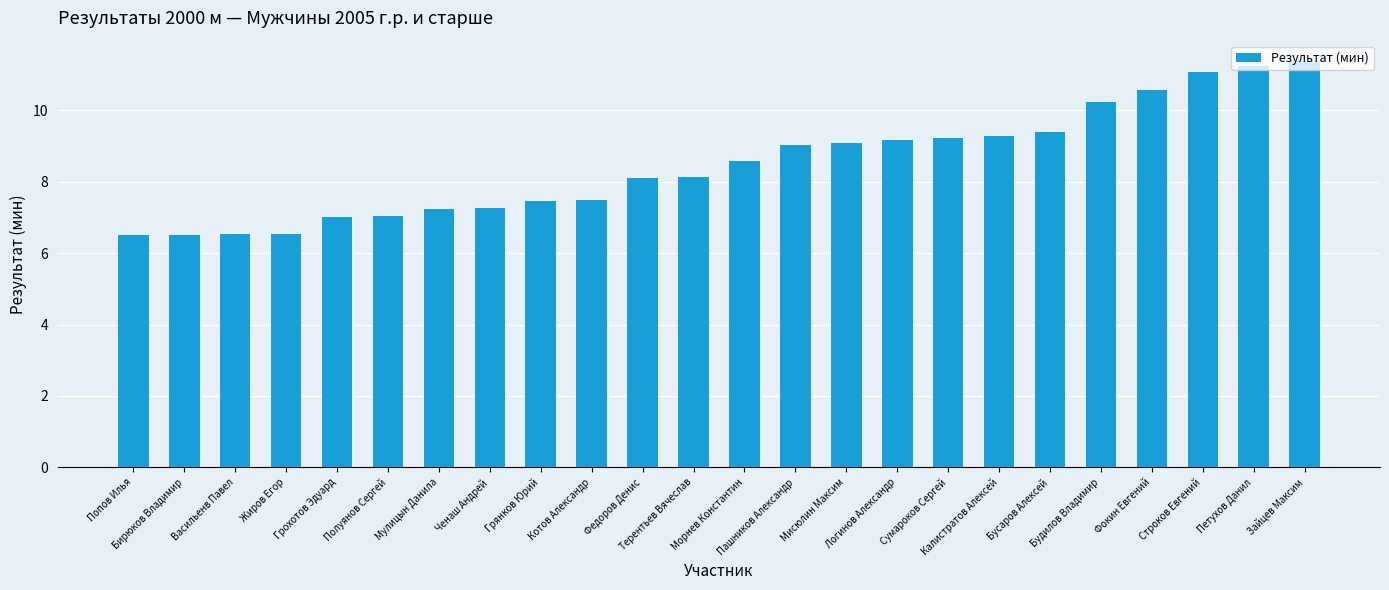

What is the sum of all values?

204.0